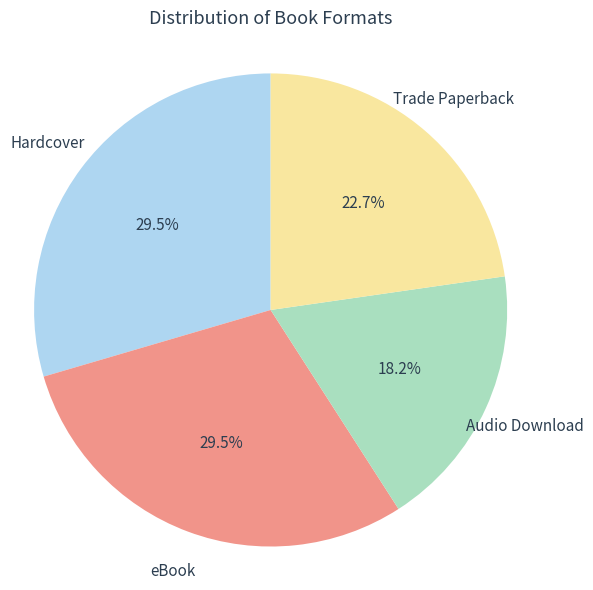

Is there any slice that represents more than half of the pie?

No